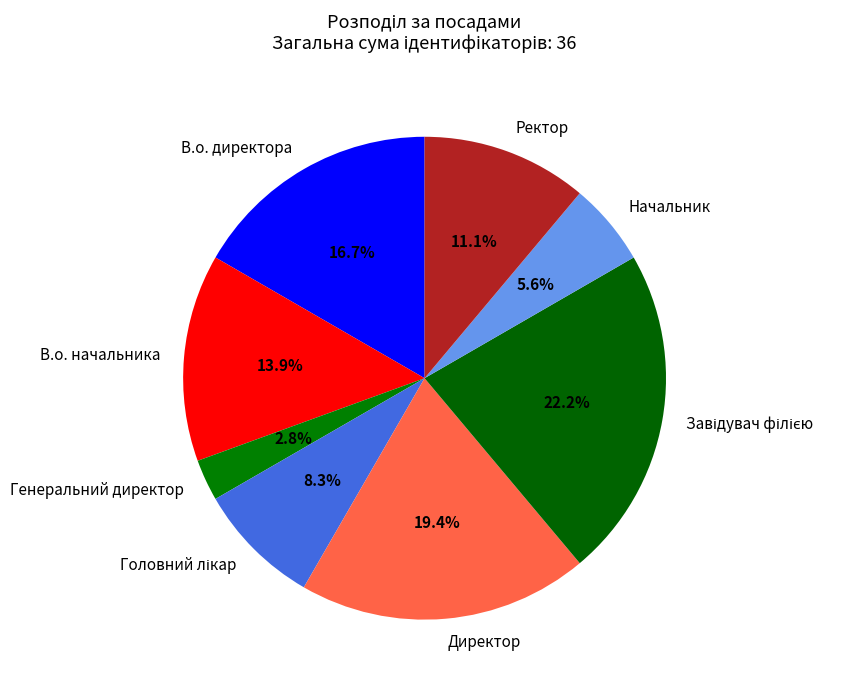

Approximately how many times larger is the value at В.о. начальника compared to Генеральний директор?

5.0